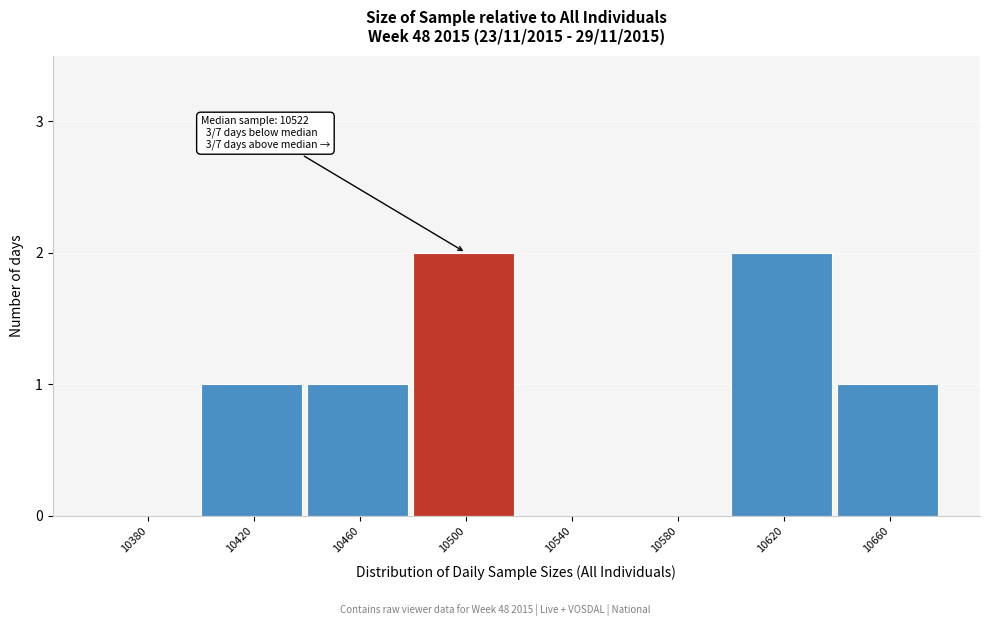

Reading left to right, list all the values displayed in this chart.

10380=0	10420=1	10460=1	10500=2	10540=0	10580=0	10620=2	10660=1